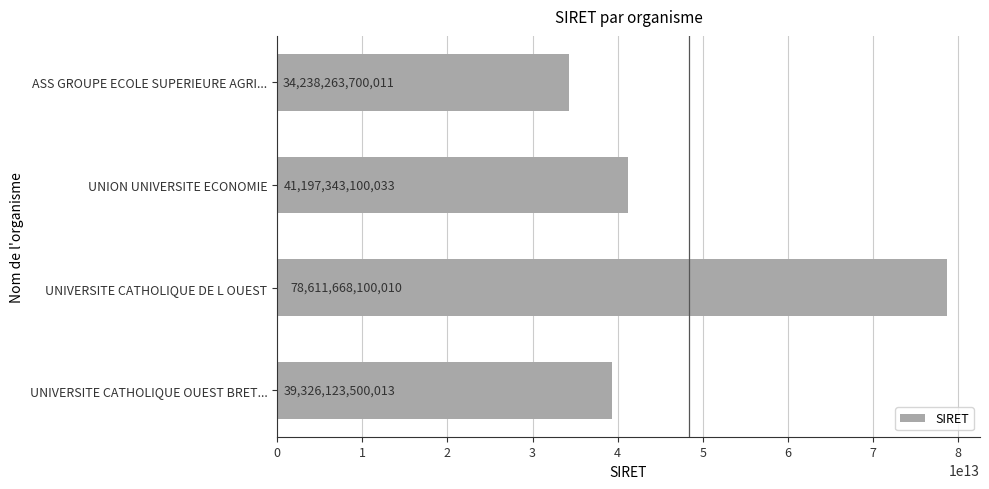

The value at UNION UNIVERSITE ECONOMIE is 41197343100033. True or false?

True